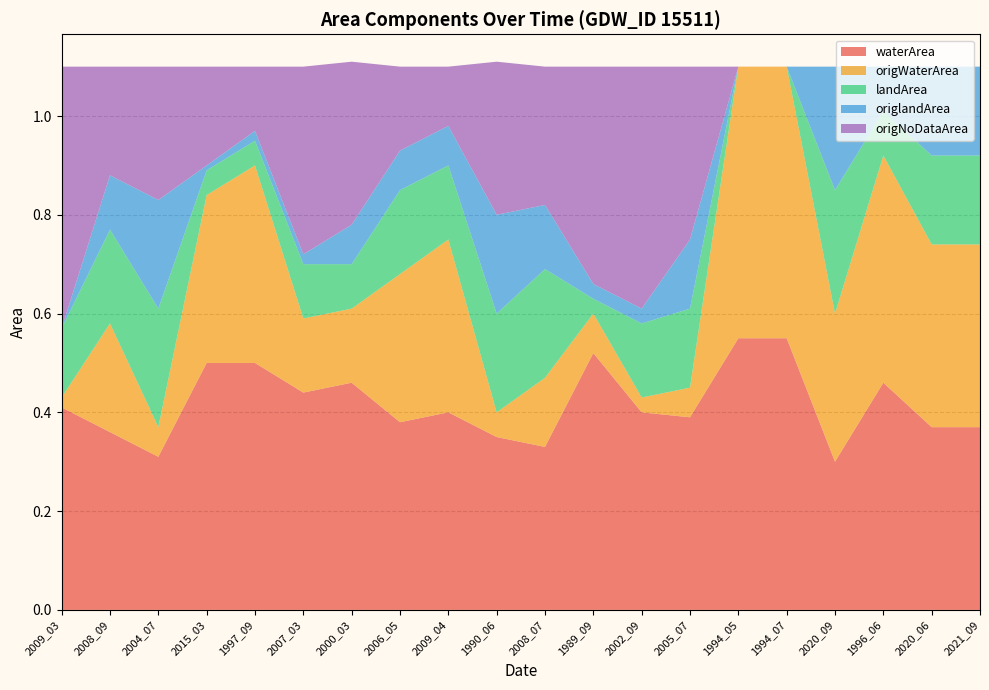

Reading right to left, what are all the values shown in this chart?

waterArea: 2021_09=0.4	2020_06=0.4	1996_06=0.5	2020_09=0.3	1994_07=0.6	1994_05=0.6	2005_07=0.4	2002_09=0.4	1989_09=0.5	2008_07=0.3	1990_06=0.3	2009_04=0.4	2006_05=0.4	2000_03=0.5	2007_03=0.4	1997_09=0.5	2015_03=0.5	2004_07=0.3	2008_09=0.4	2009_03=0.4
origWaterArea: 2021_09=0.4	2020_06=0.4	1996_06=0.5	2020_09=0.3	1994_07=0.6	1994_05=0.6	2005_07=0.1	2002_09=0.0	1989_09=0.1	2008_07=0.1	1990_06=0.1	2009_04=0.3	2006_05=0.3	2000_03=0.1	2007_03=0.1	1997_09=0.4	2015_03=0.3	2004_07=0.1	2008_09=0.2	2009_03=0.0
landArea: 2021_09=0.2	2020_06=0.2	1996_06=0.1	2020_09=0.2	1994_07=0.0	1994_05=0.0	2005_07=0.2	2002_09=0.1	1989_09=0.0	2008_07=0.2	1990_06=0.2	2009_04=0.1	2006_05=0.2	2000_03=0.1	2007_03=0.1	1997_09=0.1	2015_03=0.1	2004_07=0.2	2008_09=0.2	2009_03=0.1
origlandArea: 2021_09=0.2	2020_06=0.2	1996_06=0.1	2020_09=0.2	1994_07=0.0	1994_05=0.0	2005_07=0.1	2002_09=0.0	1989_09=0.0	2008_07=0.1	1990_06=0.2	2009_04=0.1	2006_05=0.1	2000_03=0.1	2007_03=0.0	1997_09=0.0	2015_03=0.0	2004_07=0.2	2008_09=0.1	2009_03=0.0
origNoDataArea: 2021_09=0.0	2020_06=0.0	1996_06=0.0	2020_09=0.0	1994_07=0.0	1994_05=0.0	2005_07=0.3	2002_09=0.5	1989_09=0.4	2008_07=0.3	1990_06=0.3	2009_04=0.1	2006_05=0.2	2000_03=0.3	2007_03=0.4	1997_09=0.1	2015_03=0.2	2004_07=0.3	2008_09=0.2	2009_03=0.5